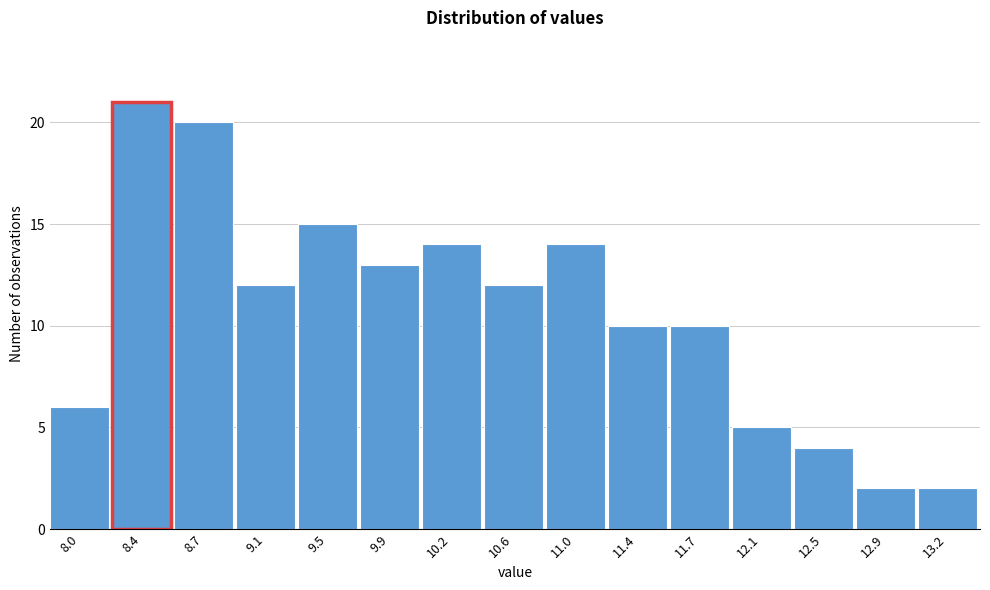

Reading right to left, what are all the values shown in this chart?

2	2	4	5	10	10	14	12	14	13	15	12	20	21	6